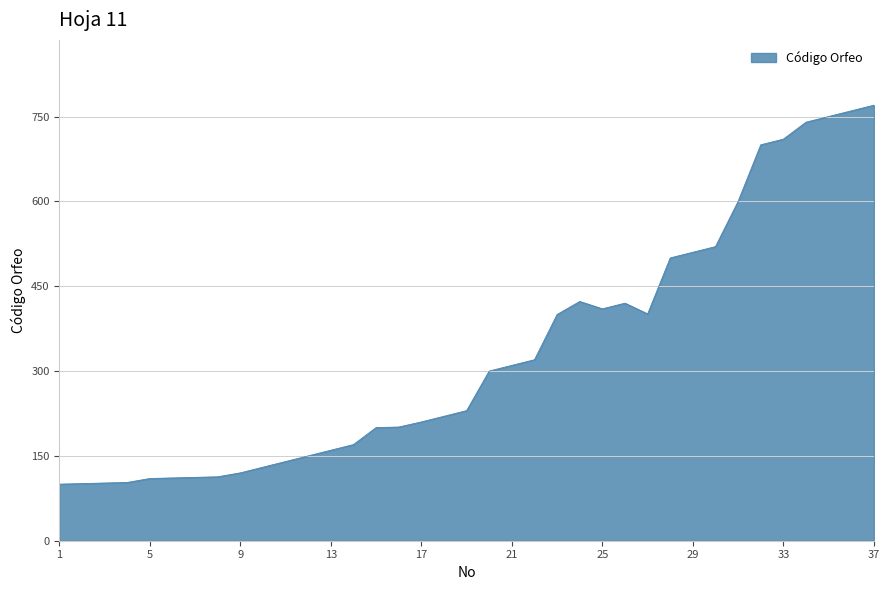

What is the maximum value shown in the chart?

770